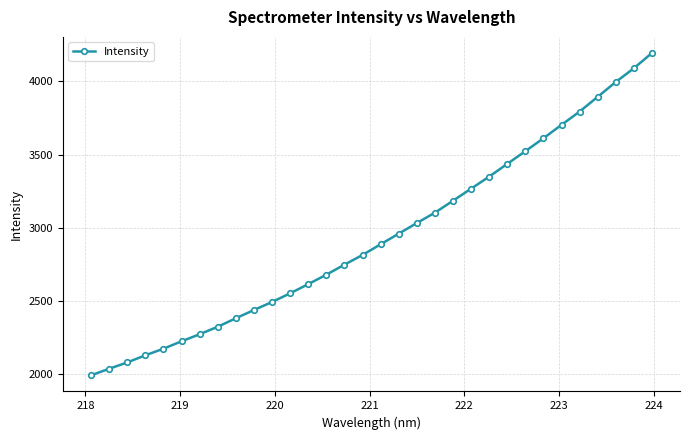

What is the value of the 15th point from the left?

2748.7